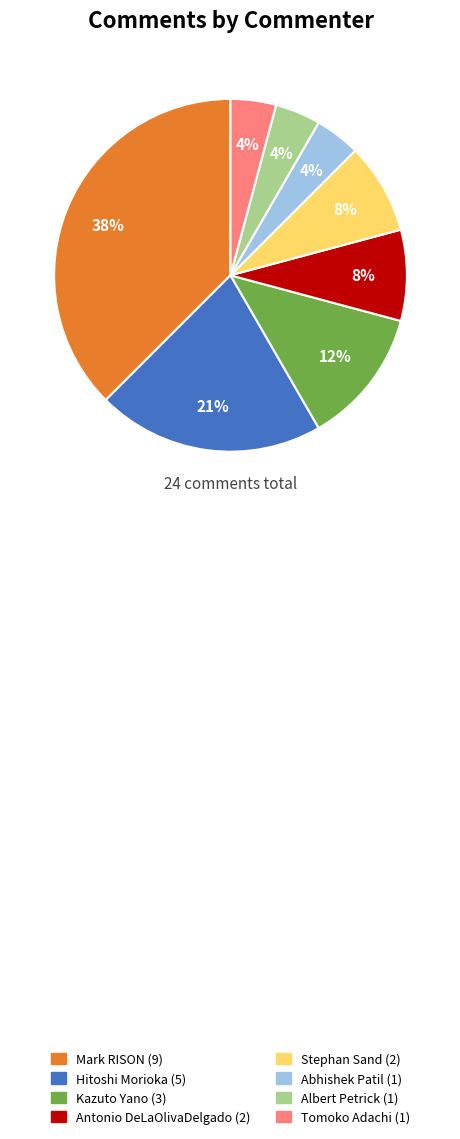

Approximately how many times larger is the value at Mark RISON compared to Hitoshi Morioka?

1.8